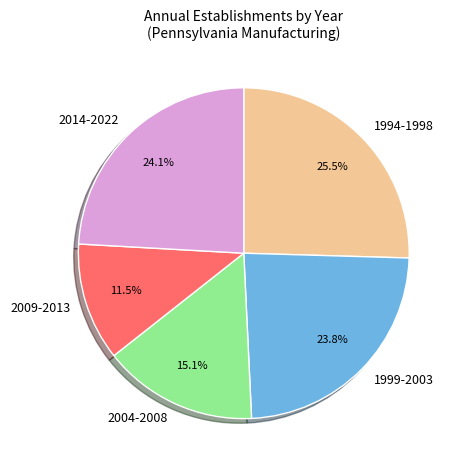

What portion of the pie excludes 1994-1998?

74.5%